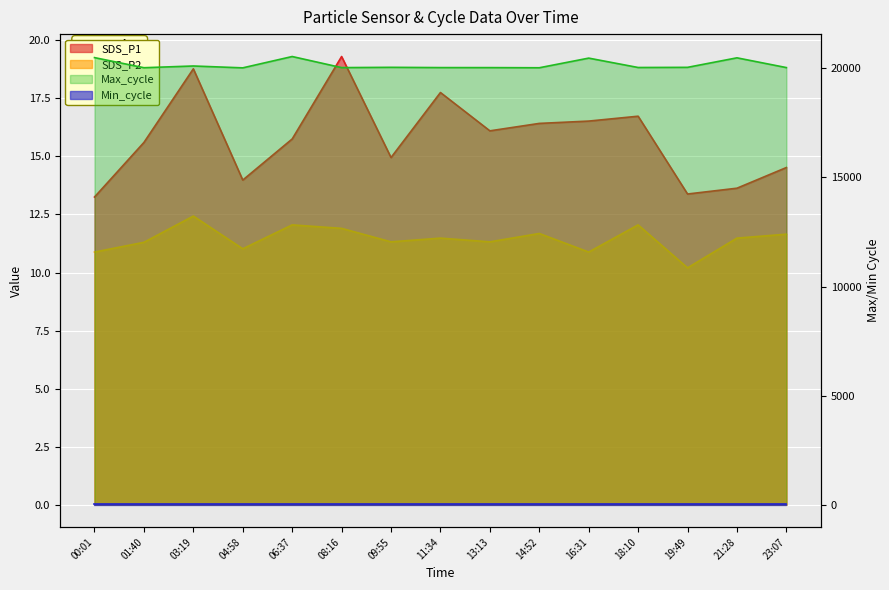

What is the difference between the highest and lowest values at 03:19?

20093.6